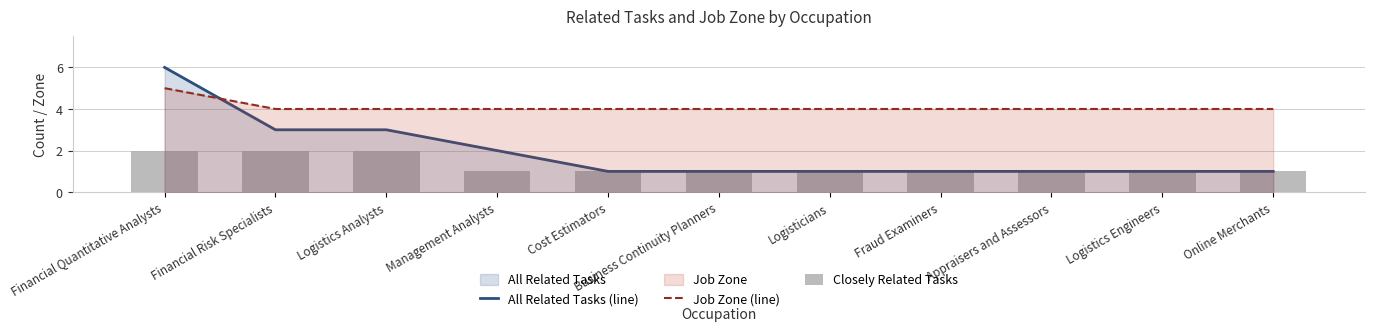

The value of Job Zone (line) at Logisticians is 4. True or false?

True